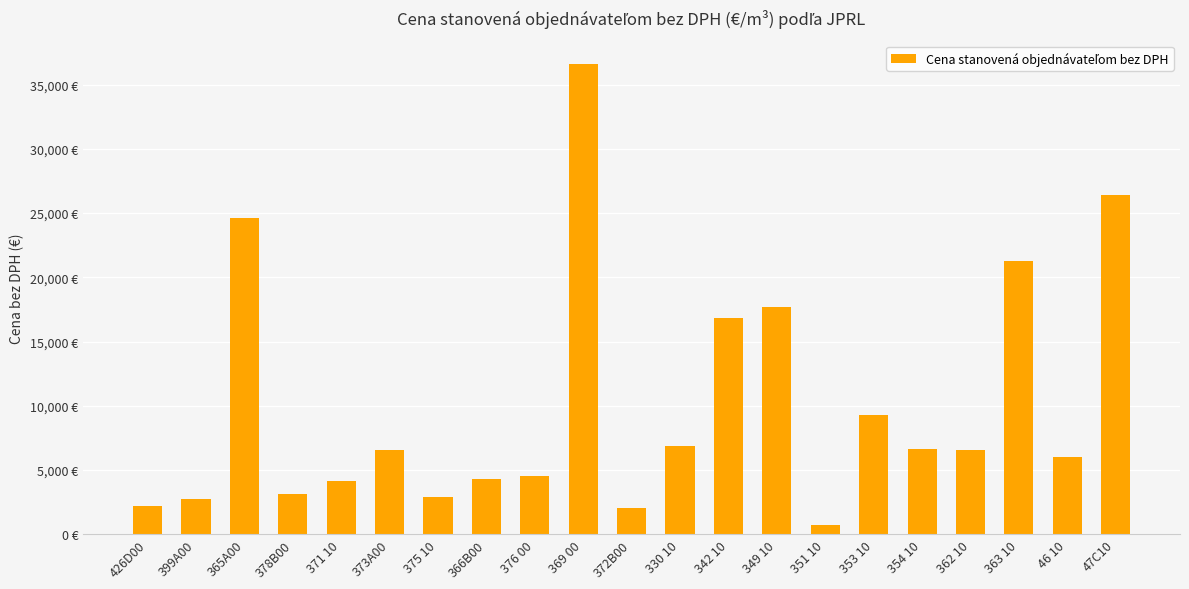

Are the bars horizontal?

No